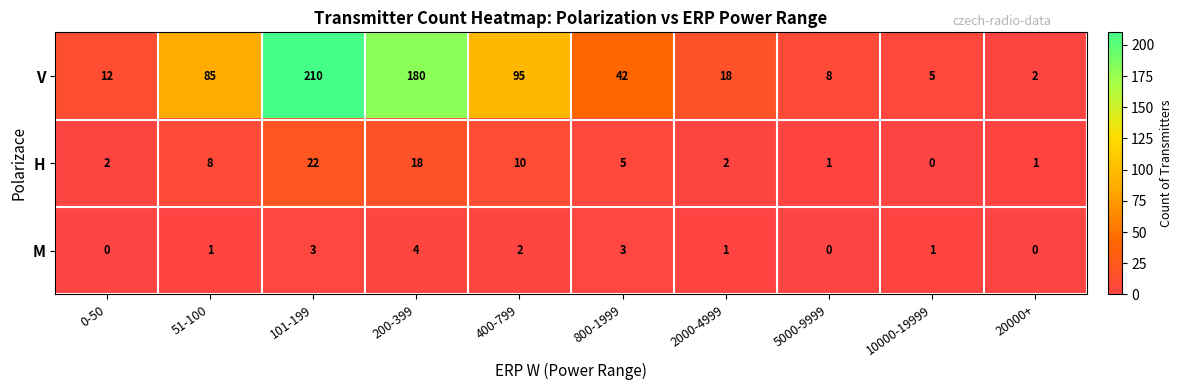

What is the total value across all series at 51-100?

94